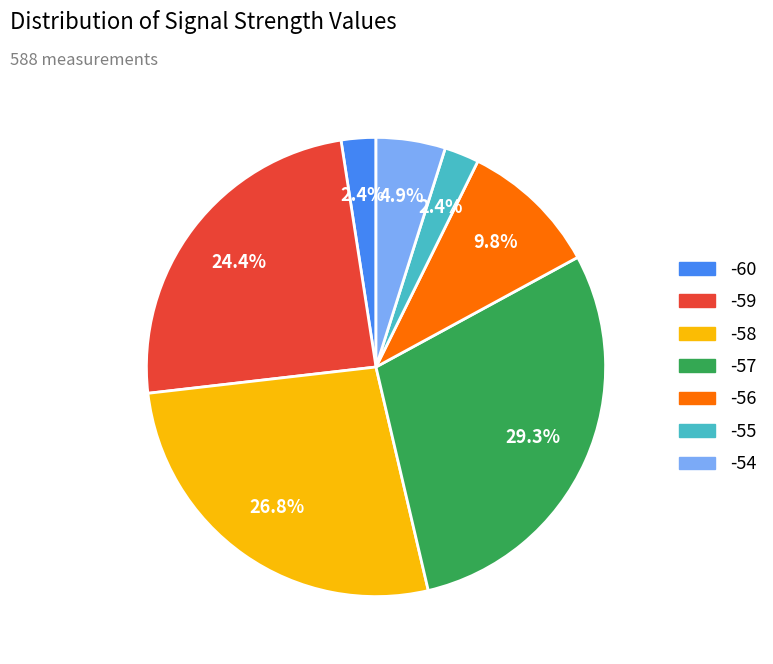

Is there a majority slice in this chart?

No